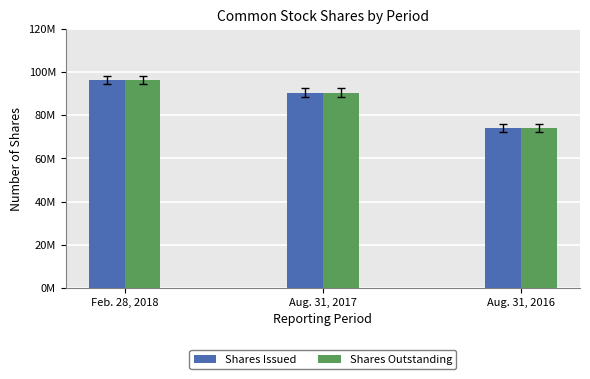

What are all the series names shown in the legend?

Shares Issued, Shares Outstanding